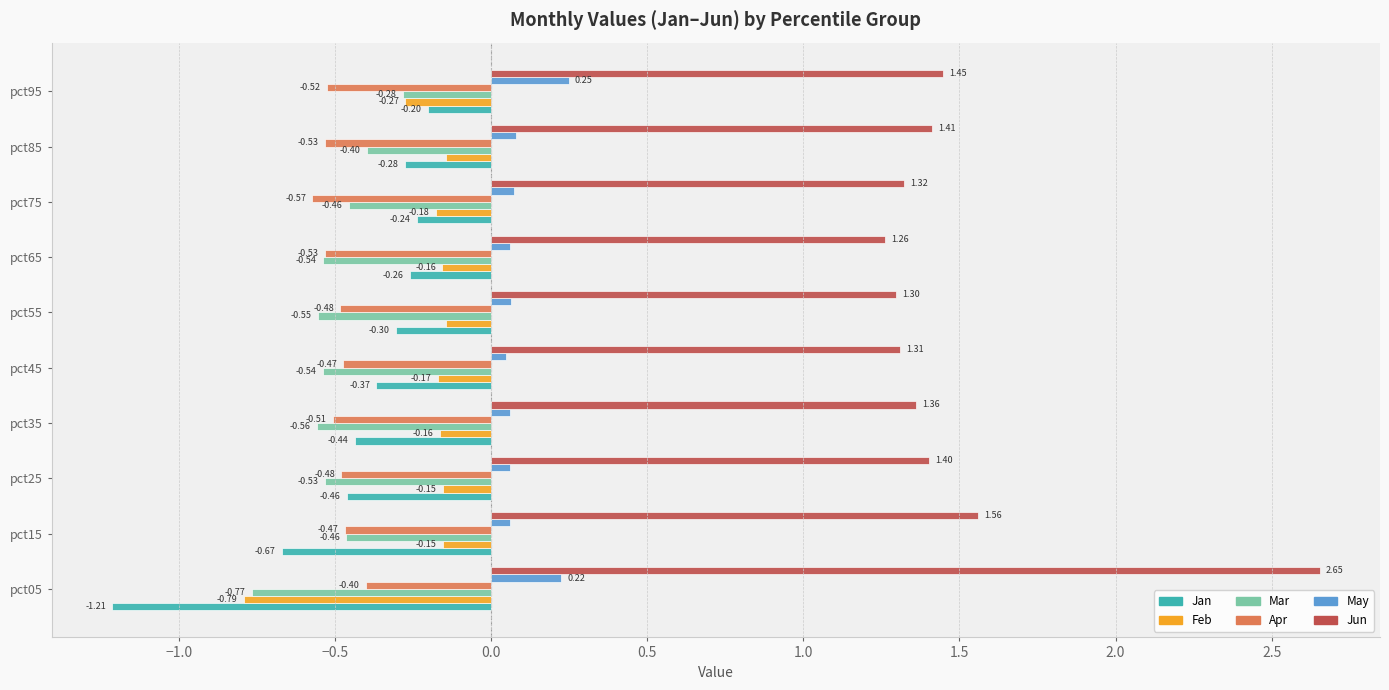

Which series changed the most between pct15 and pct45?

Jan